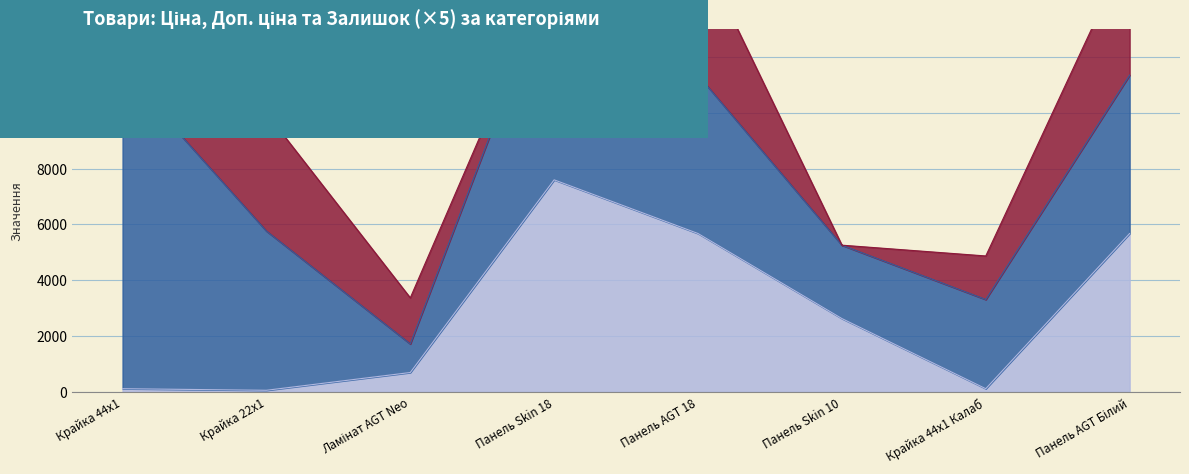

Reading left to right, list all the values displayed in this chart.

Ціна: 114.1	57.0	693.7	7596.5	5673.8	2627.5	114.1	5673.8
Доп. ціна: 11410.0	5705.0	1024.6	7596.5	5673.8	2628.0	3195.0	5673.8
Залишок: 260.0	845.0	330.0	20.0	916.0	0.0	312.0	916.0